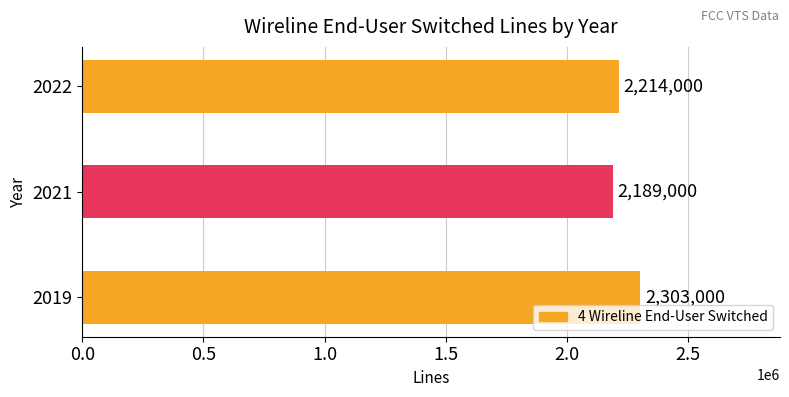

Rank the categories by value from lowest to highest.

2021, 2022, 2019